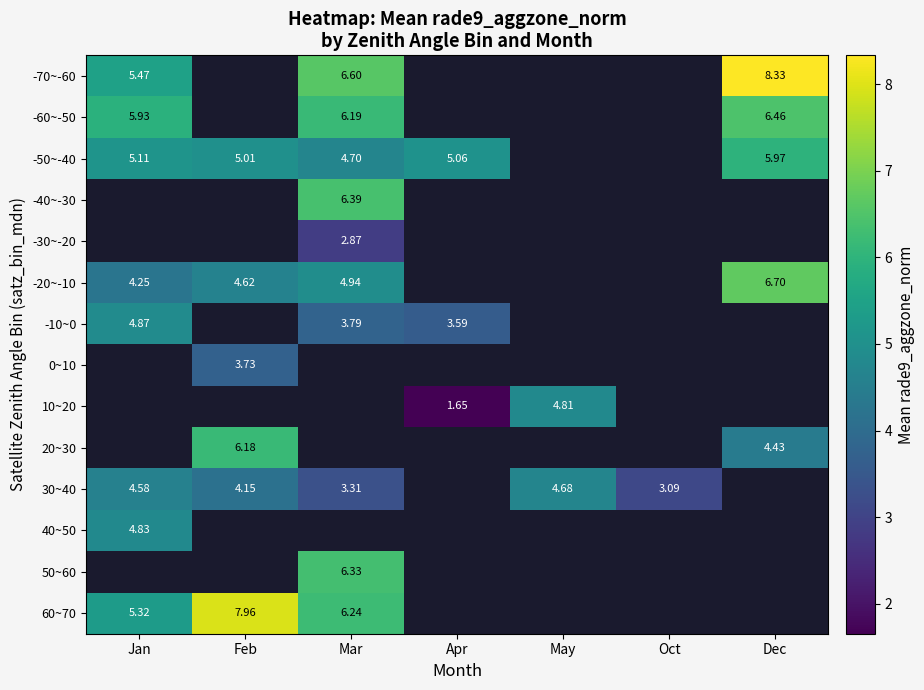

Is the value of 60~70 at Jan greater than the value of 10~20 at Apr?

Yes